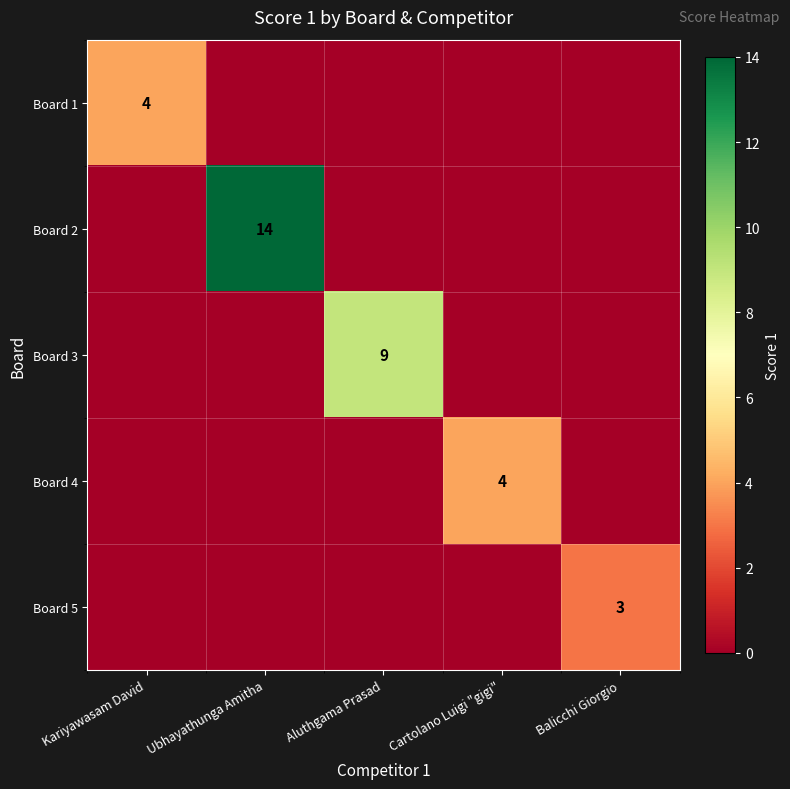

What is the difference between the maximum and minimum values in the Board 2 series?

14